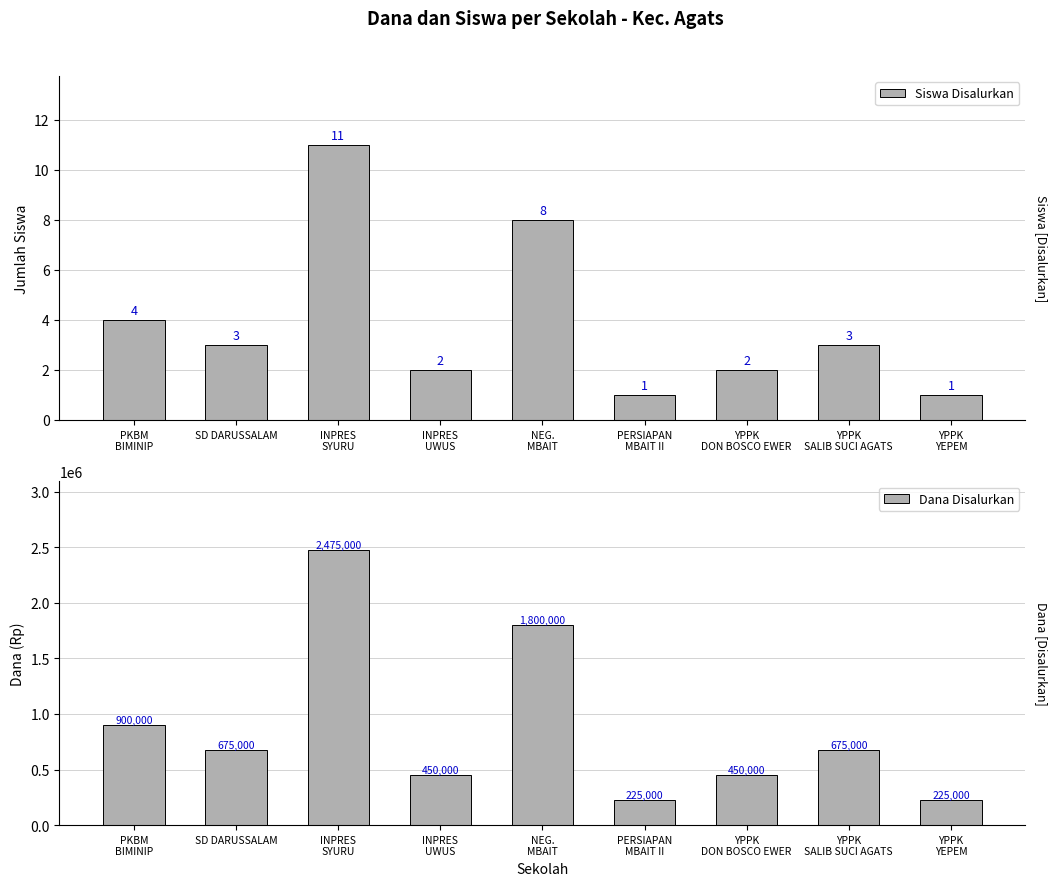

Where does the Dana Disalurkan series first go above 675000?

PKBM
BIMINIP